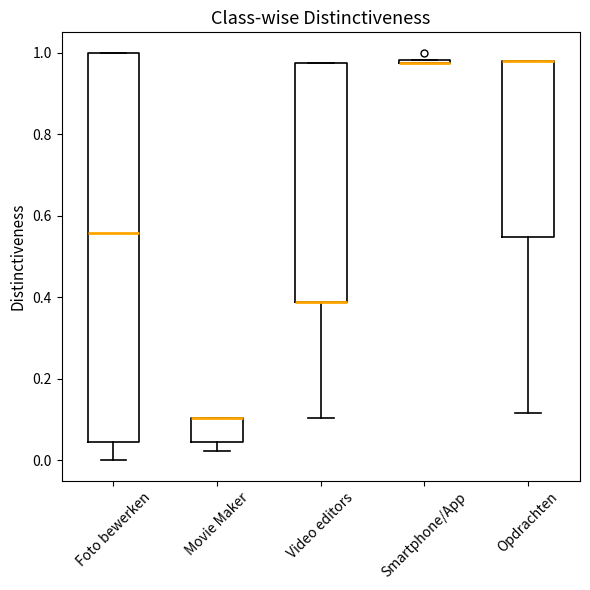

Which box is the tallest, from its lower edge to its upper edge?

Foto bewerken